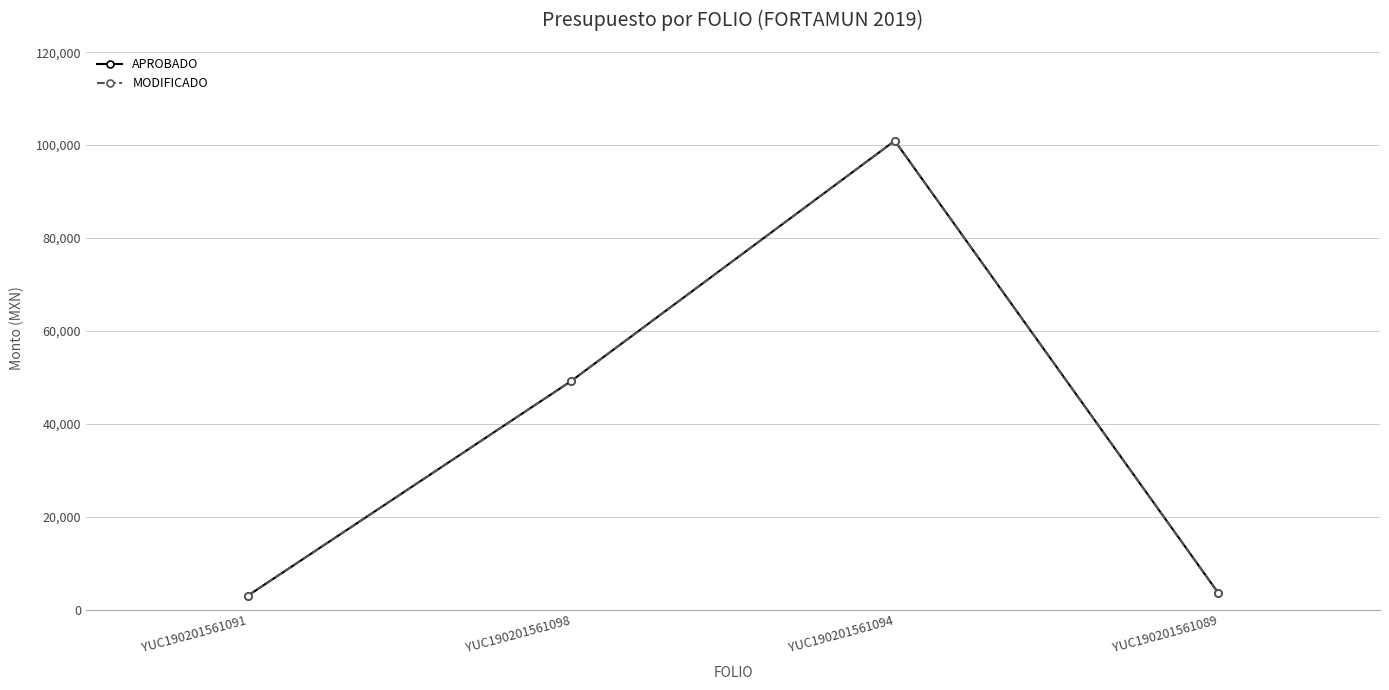

Read the APROBADO value at YUC190201561091.

3000